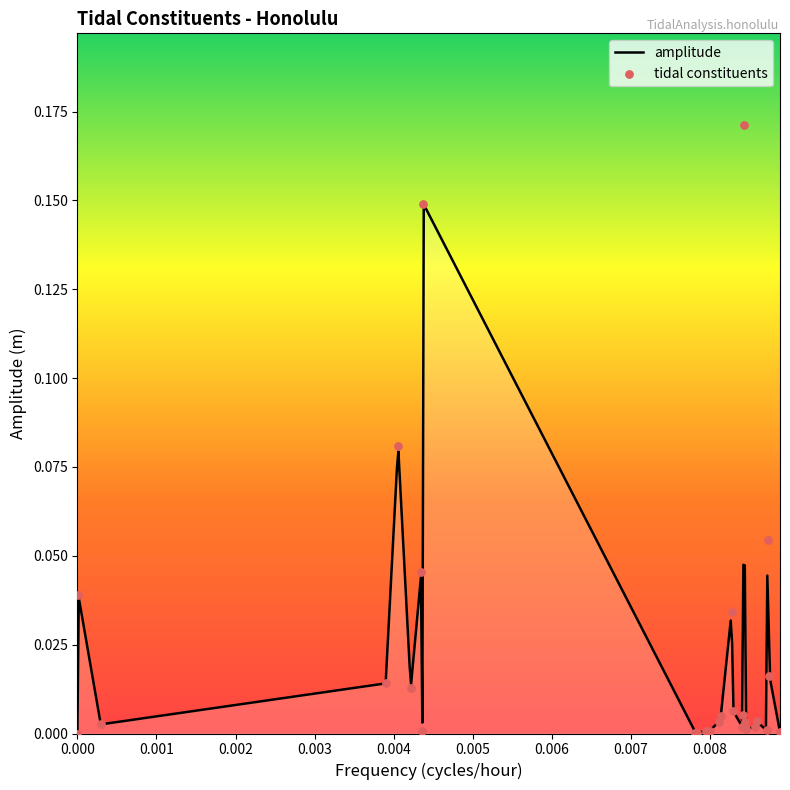

Which has a higher value, S1 or S2?

S2